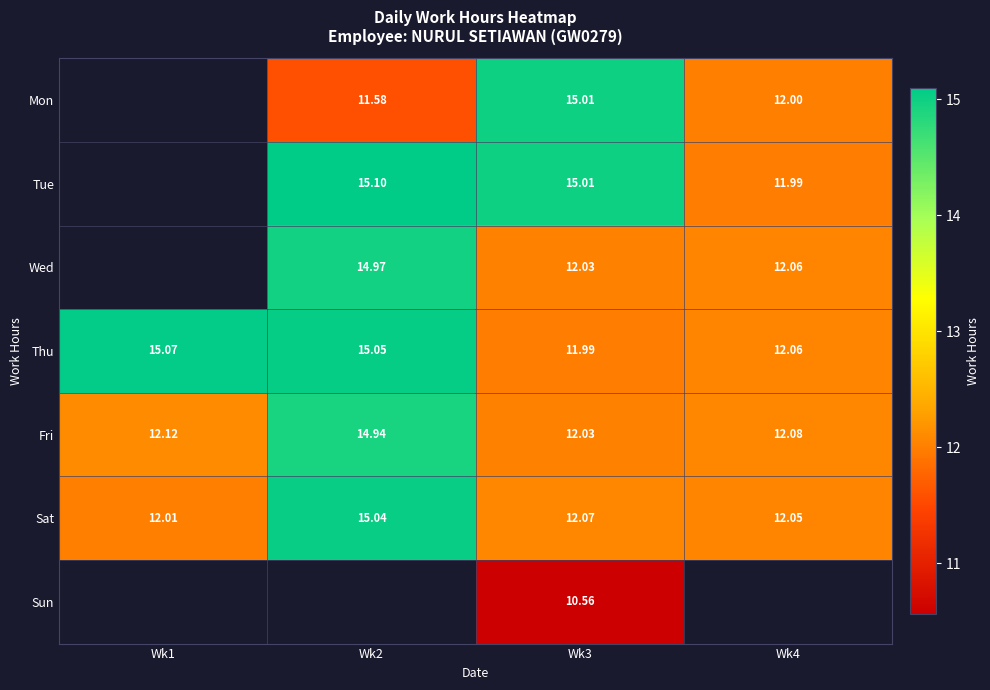

True or false: Sat has a value of 12.1 at Wk3.

True